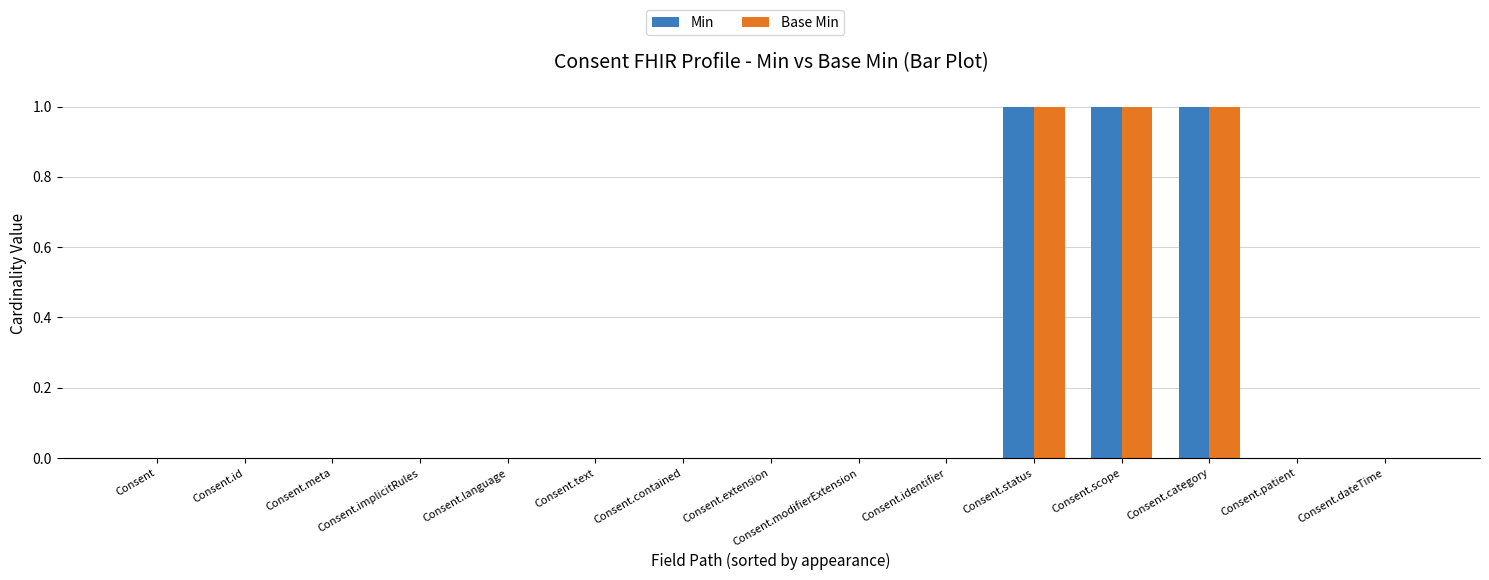

How many categories are shown in the chart?

15